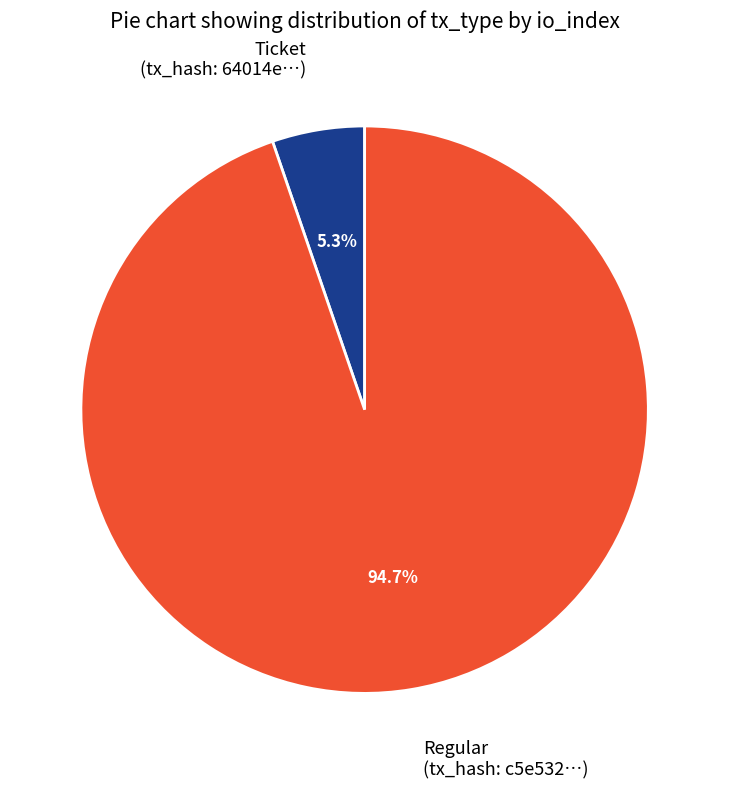

Rank the categories by value from lowest to highest.

Ticket (tx_hash: 64014e…), Regular (tx_hash: c5e532…)